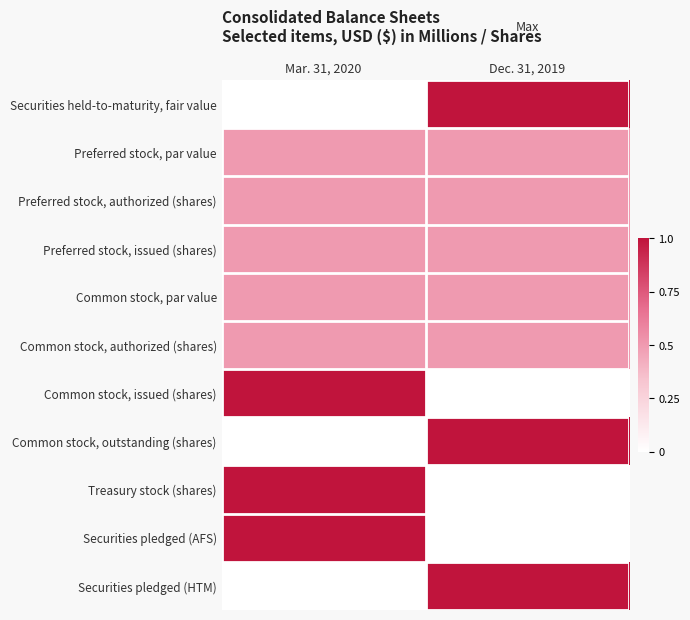

At how many categories does at least one series exceed 0?

2